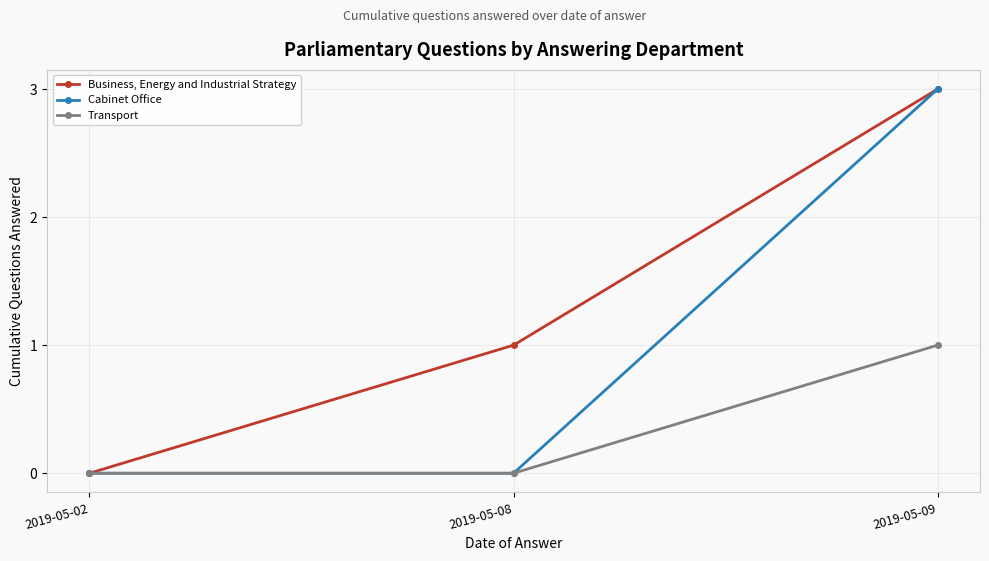

How many categories are shown in the chart?

3